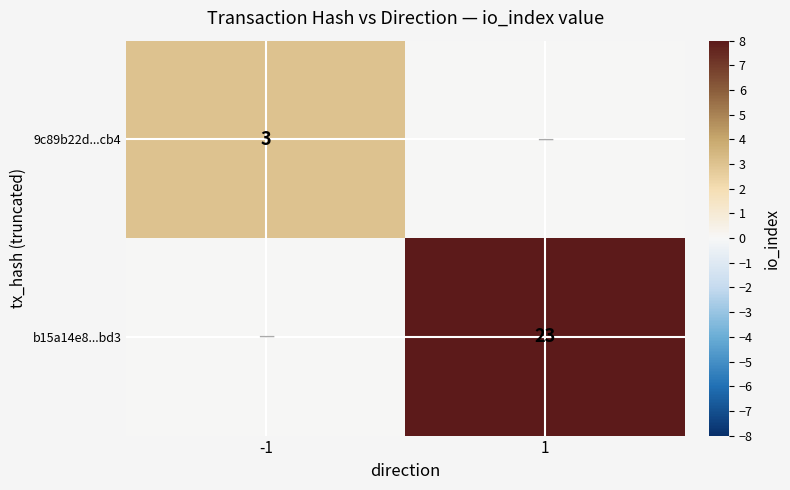

The 9c89b22d...cb4 series shows 3 at -1. True or false?

True